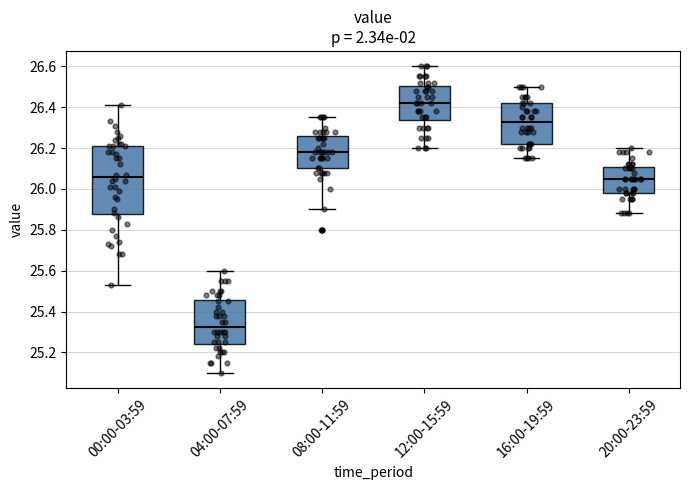

Where does the upper whisker of the box for 12:00-15:59 end on the y-axis? The values are not printed on the chart, so give them approximately, as read against the axis.

26.60